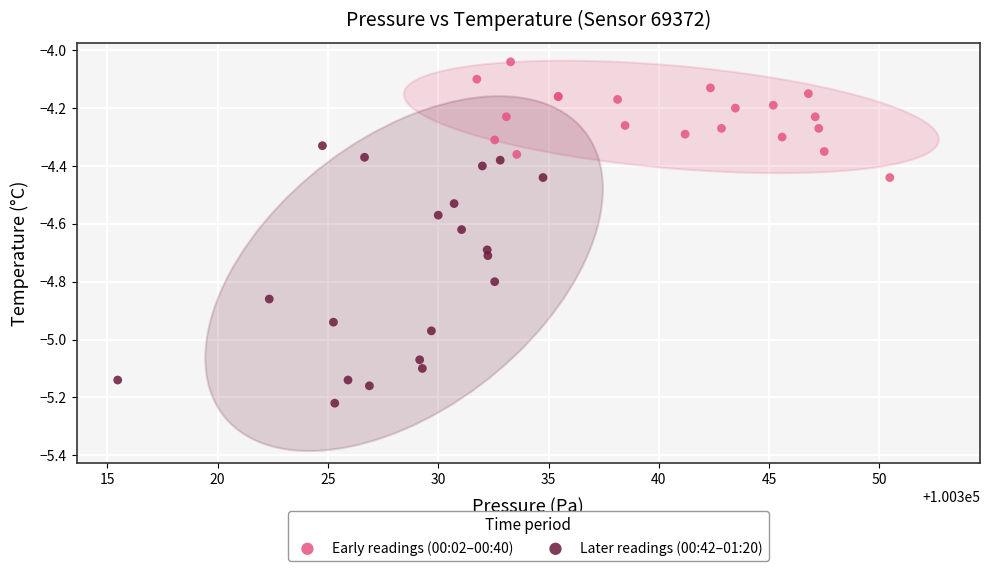

Which series contains the highest Y value?

Early readings (00:02–00:40)